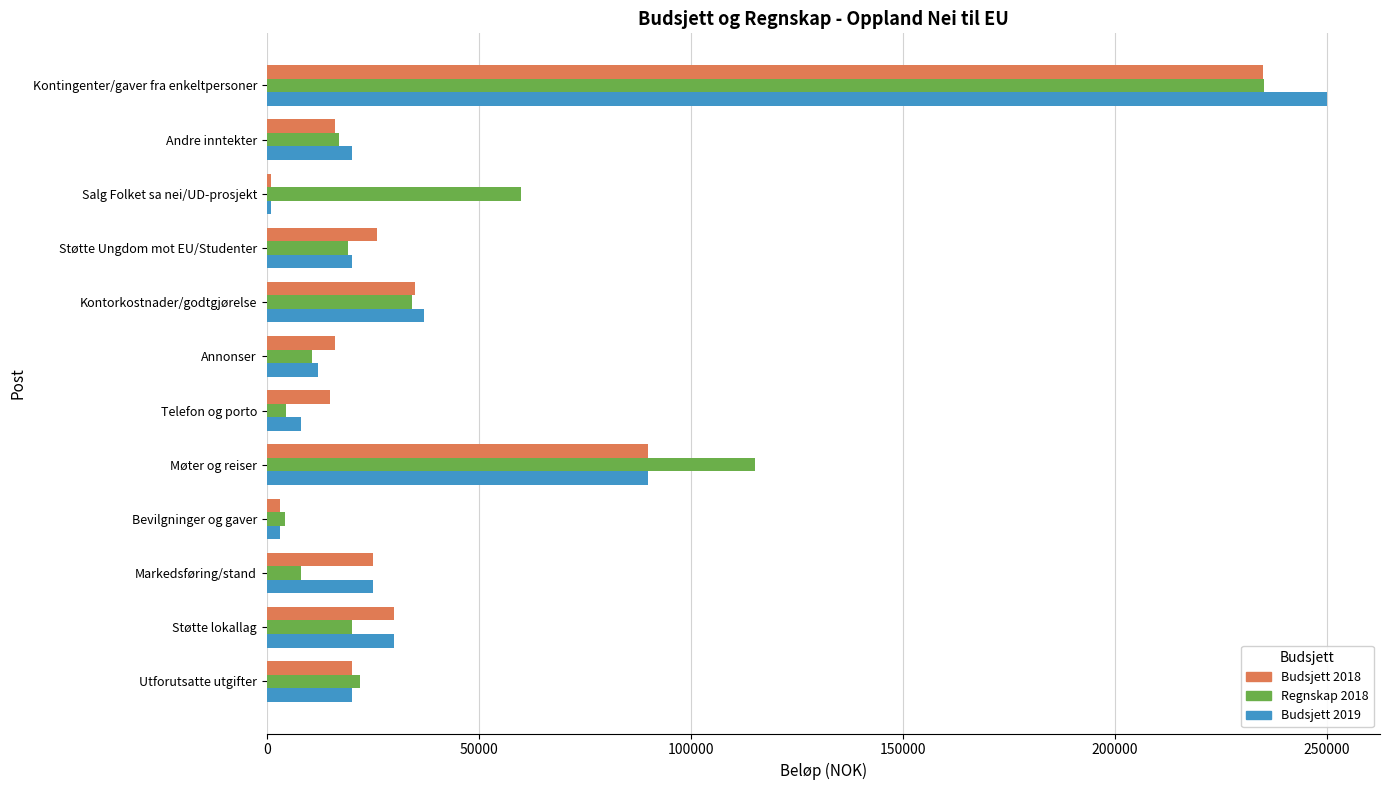

Which series has the largest range (max minus min)?

Budsjett 2019